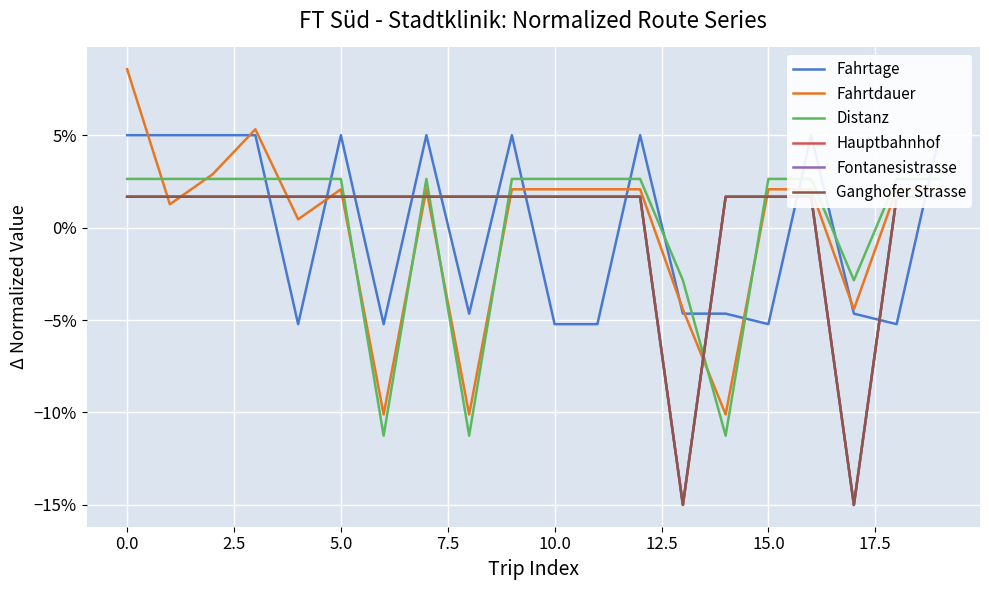

What is the difference between the highest and lowest values at 12.5?

0.1